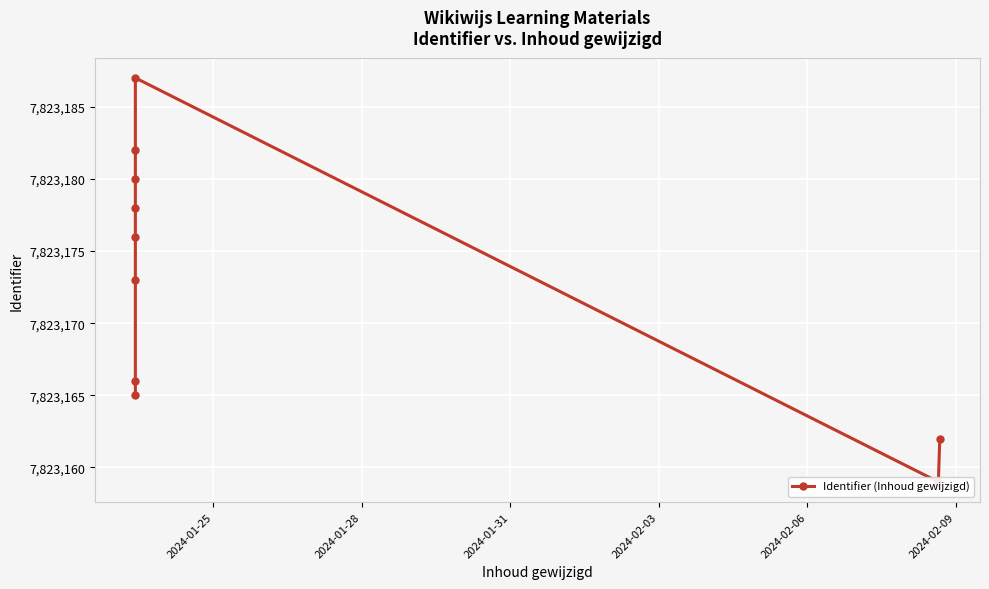

How many points are lower than both their immediate neighbors (excluding endpoints)?

1